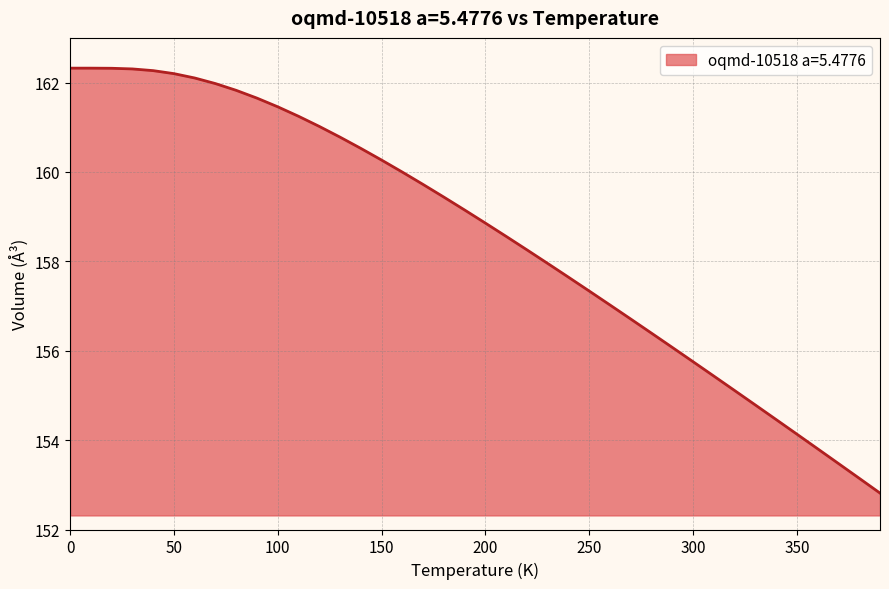

What is the difference between the maximum and minimum values?

9.5